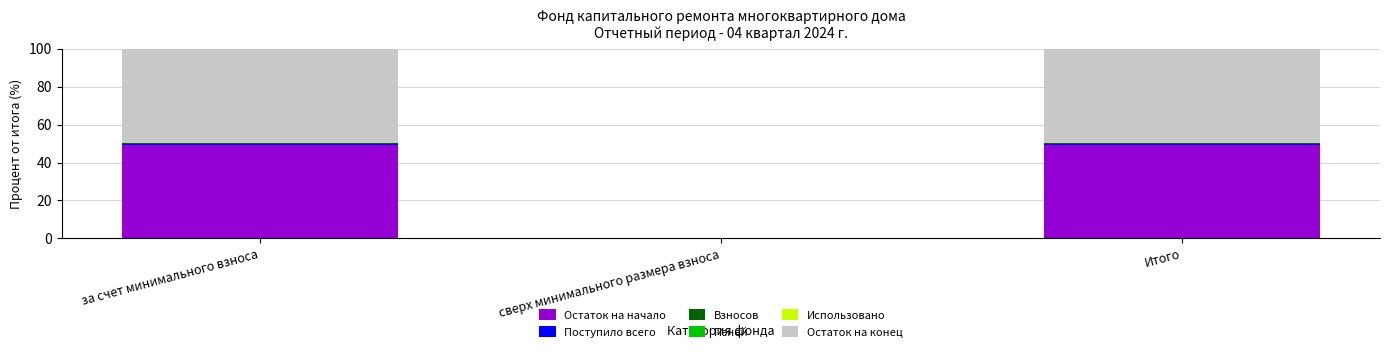

True or false: Остаток на начало has a value of 49.0 at Итого.

True